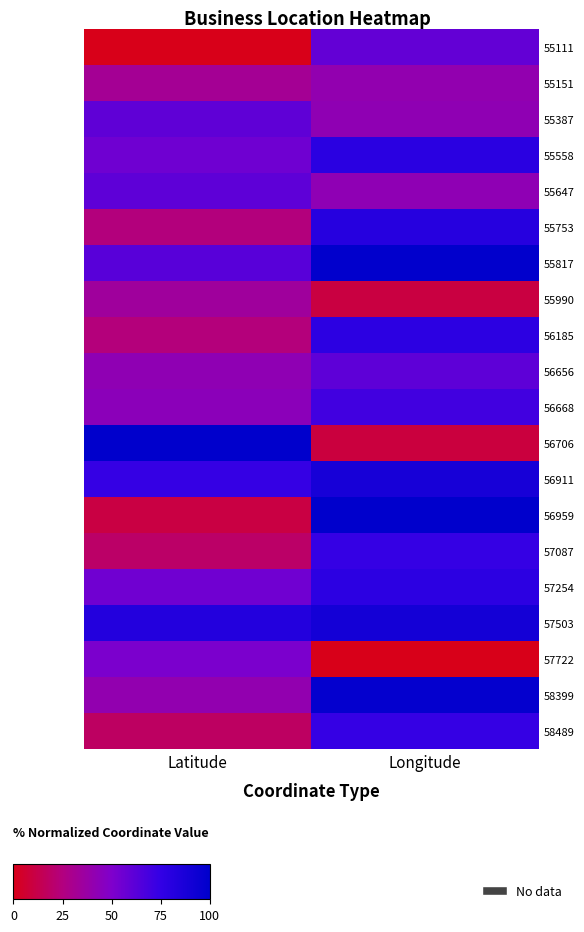

How many series are shown in this chart?

20